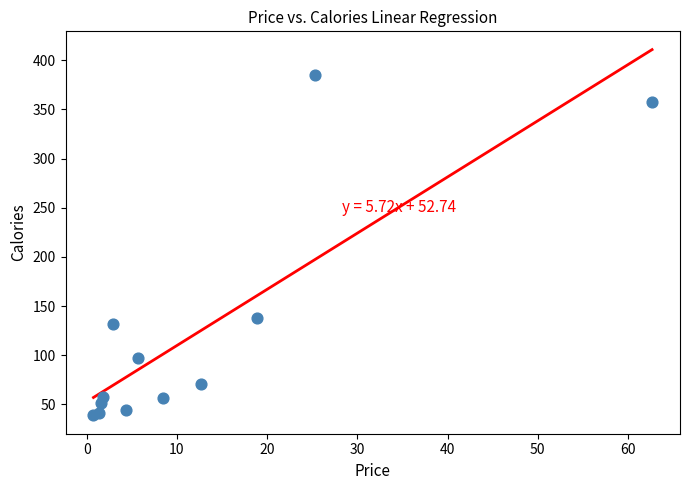

What Y value in the scatter plot is closest to 211?

138.2